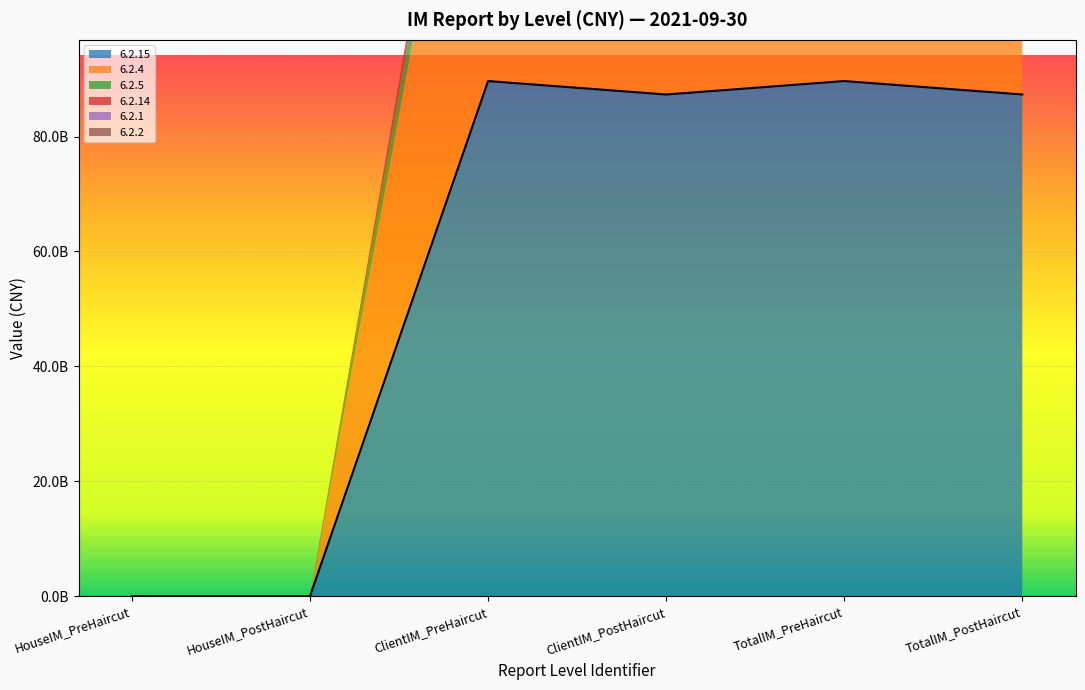

What is the spread (max minus min) of values at ClientIM_PreHaircut?

89650294026.6